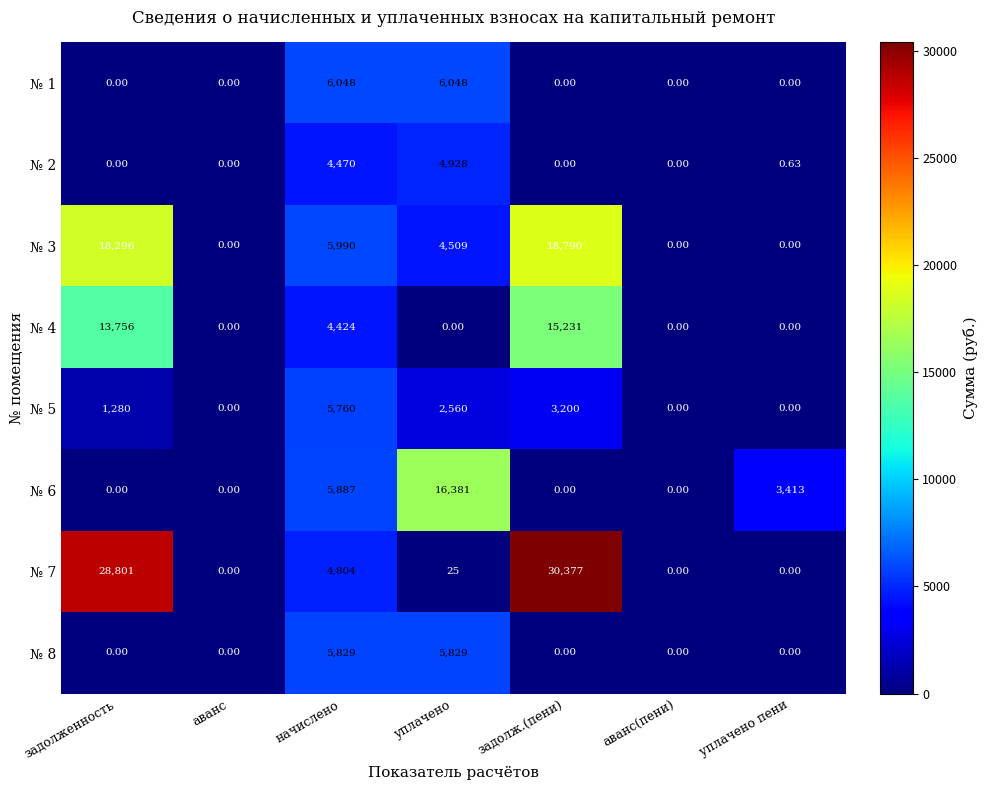

What is the spread (max minus min) of values at уплачено?

16381.0